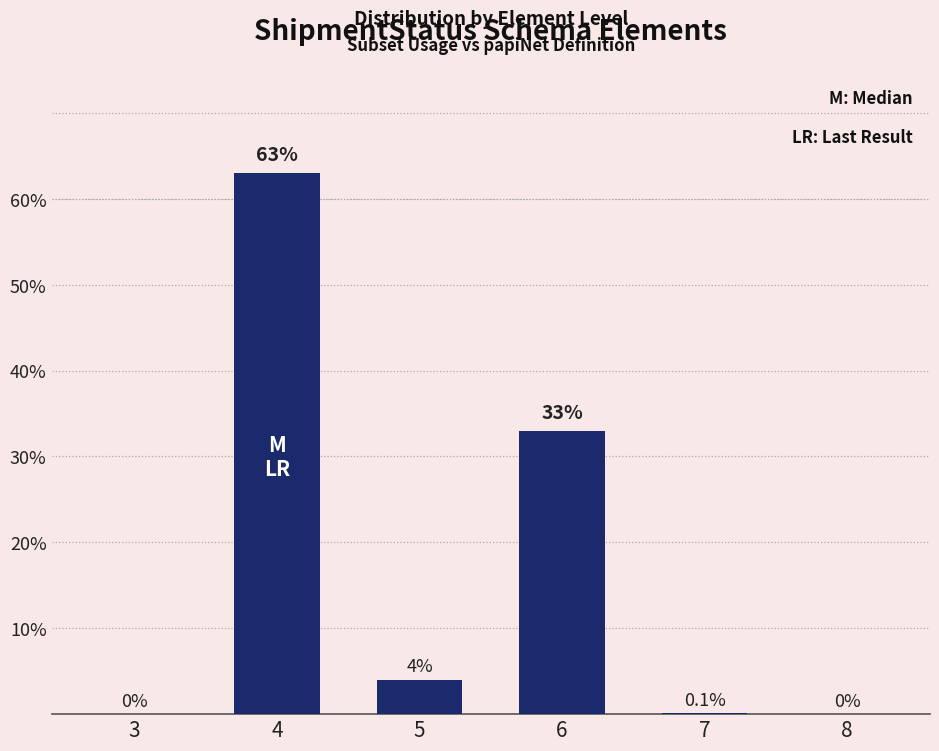

How many distinct data groups are displayed?

1